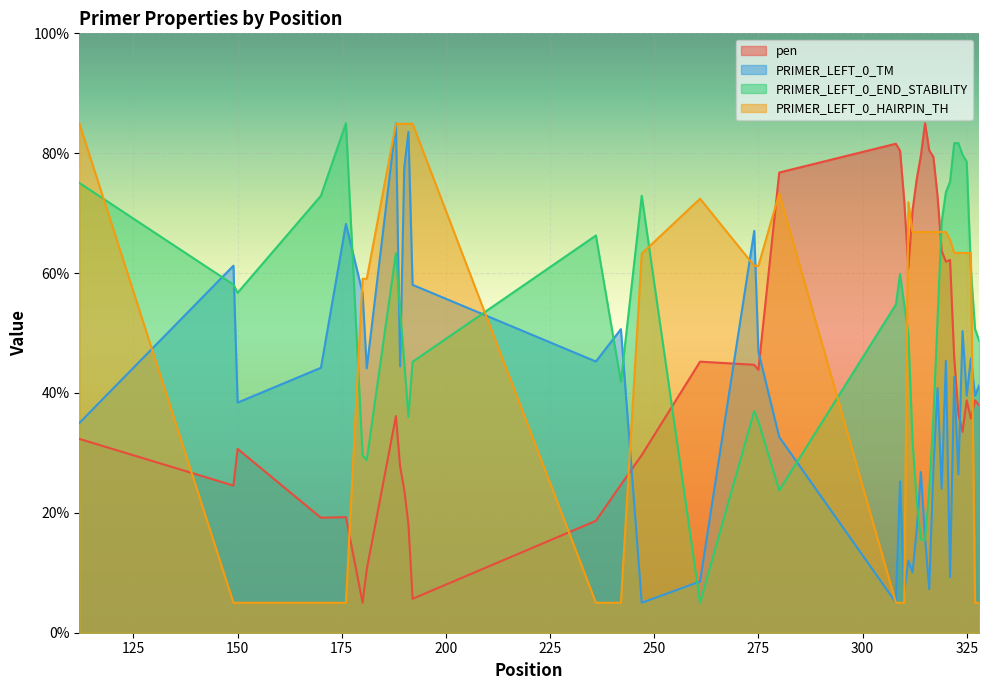

At how many categories does at least one series exceed 8?

40